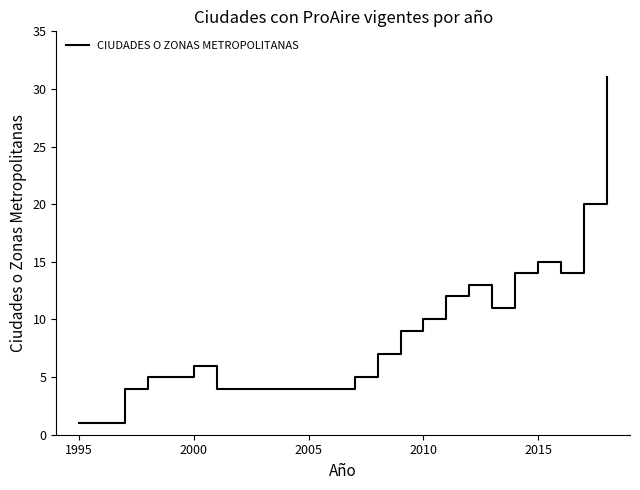

Count the number of categories in the chart.

24